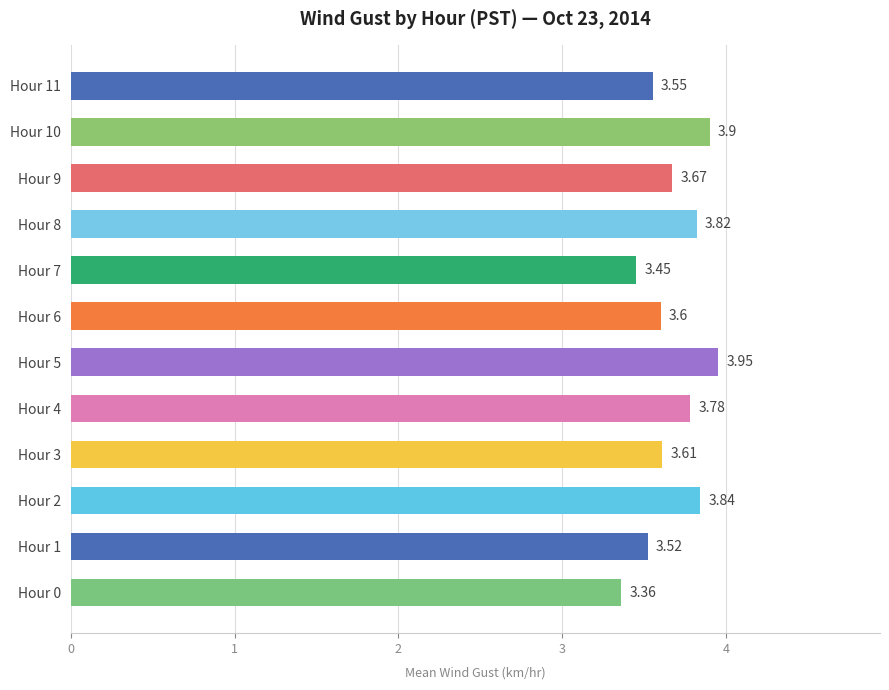

Which has a higher value, Hour 0 or Hour 9?

Hour 9